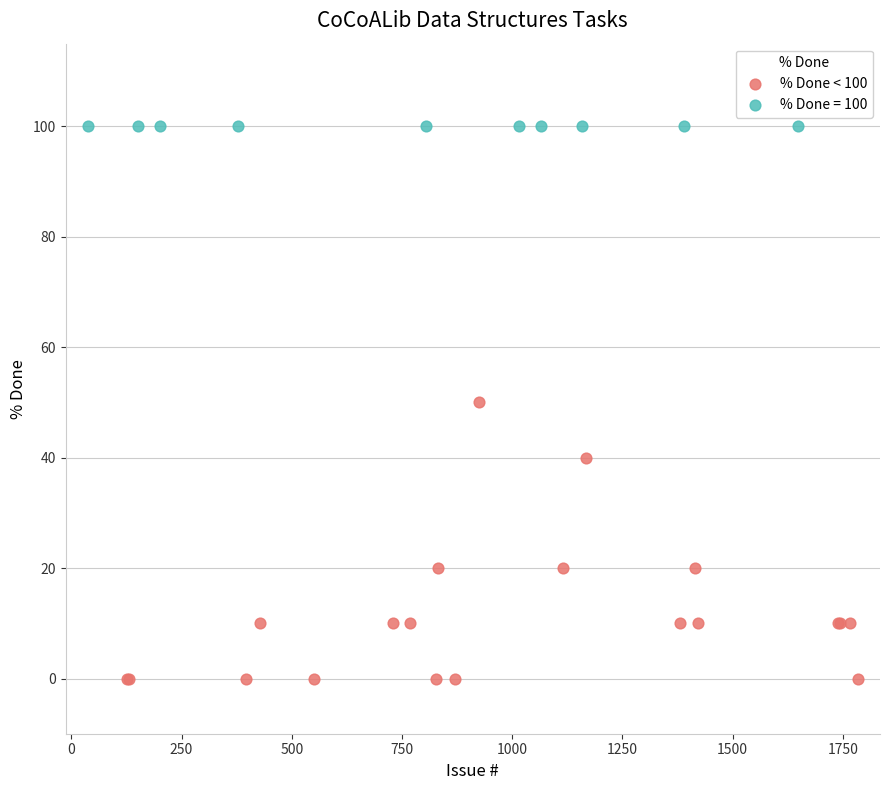

Which series reaches the minimum Y coordinate?

% Done < 100